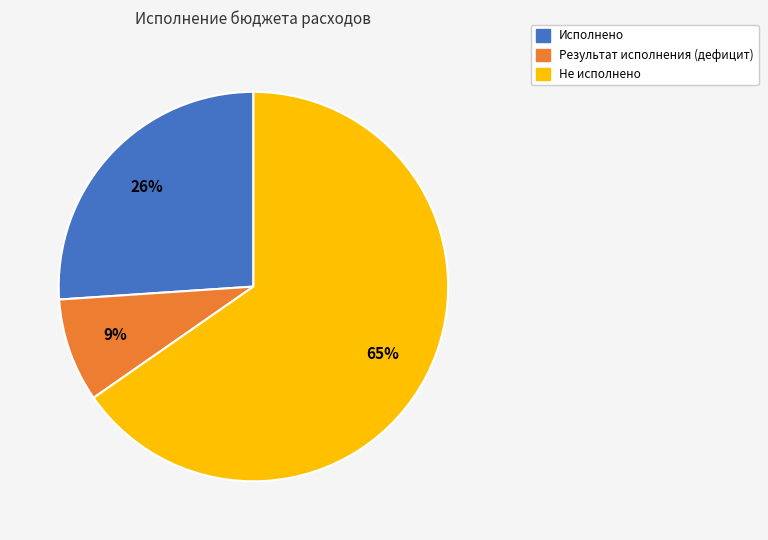

Is the sum of Результат исполнения (дефицит) and Не исполнено greater than half?

Yes